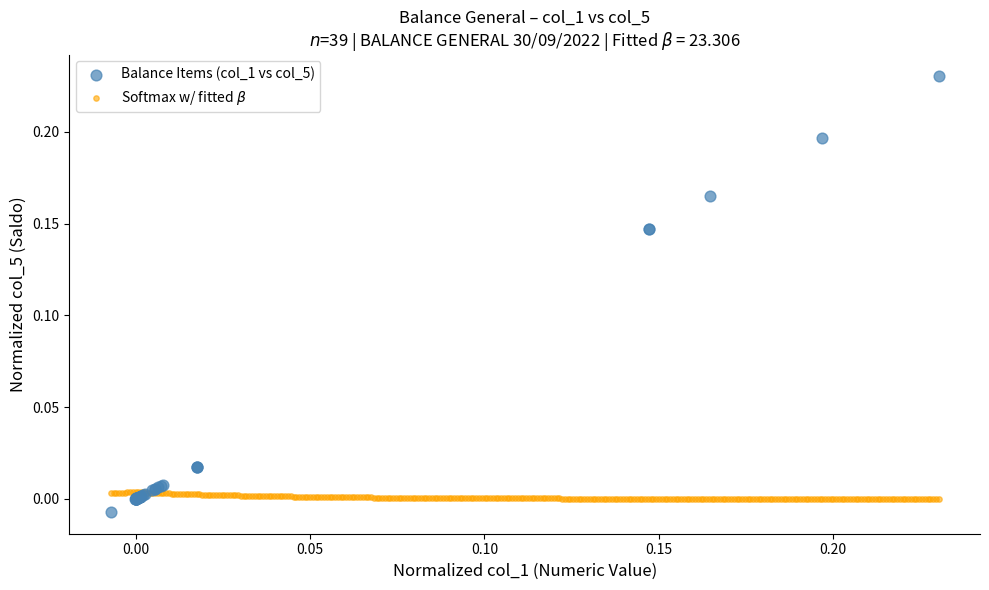

Which series contains the highest Y value?

Balance Items (col_1 vs col_5)